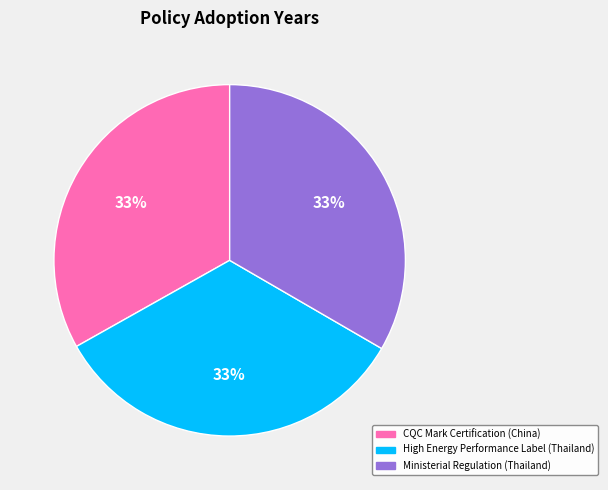

What is the ratio of the value at CQC Mark Certification (China) to the value at Ministerial Regulation (Thailand)?

1.0